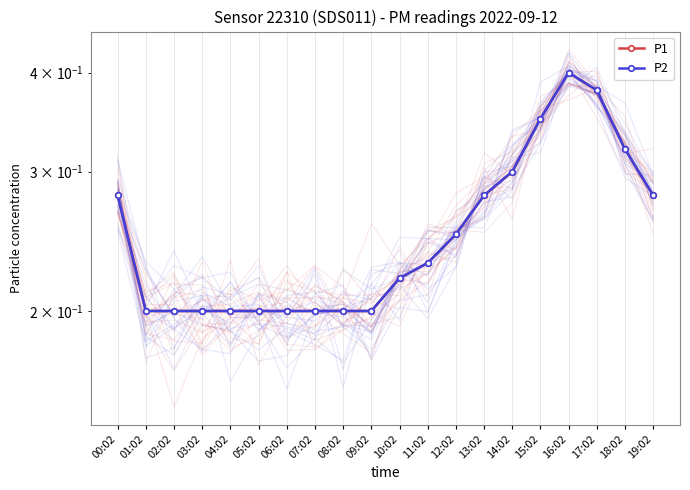

Where is P1 nearest to the value 0?

01:02